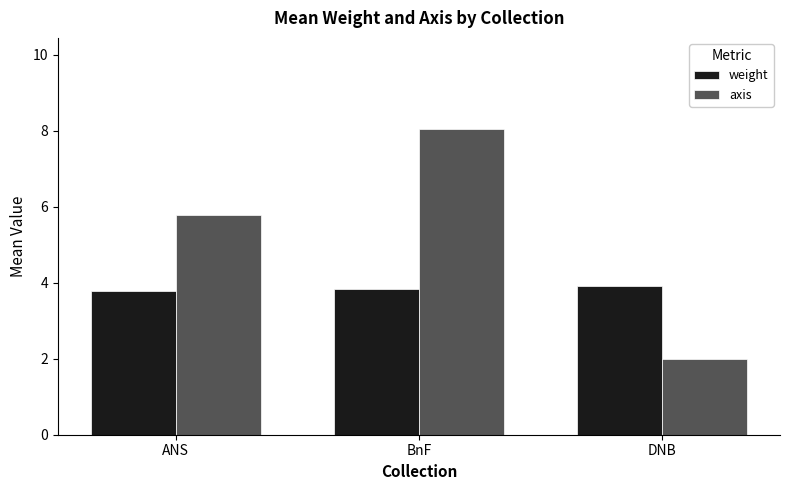

What is the difference between the maximum and minimum values in the weight series?

0.1